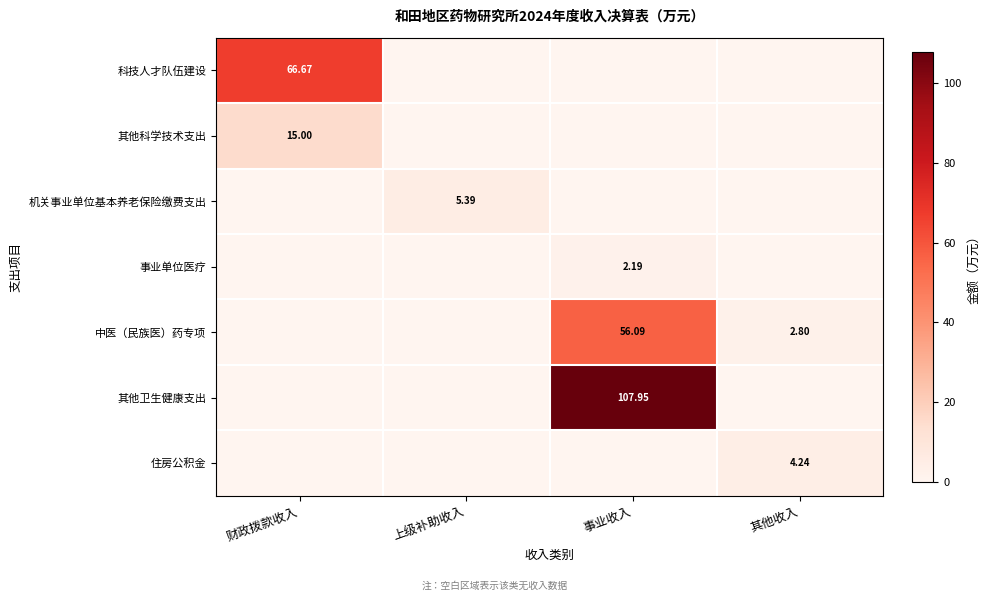

How many categories are shown in the chart?

4